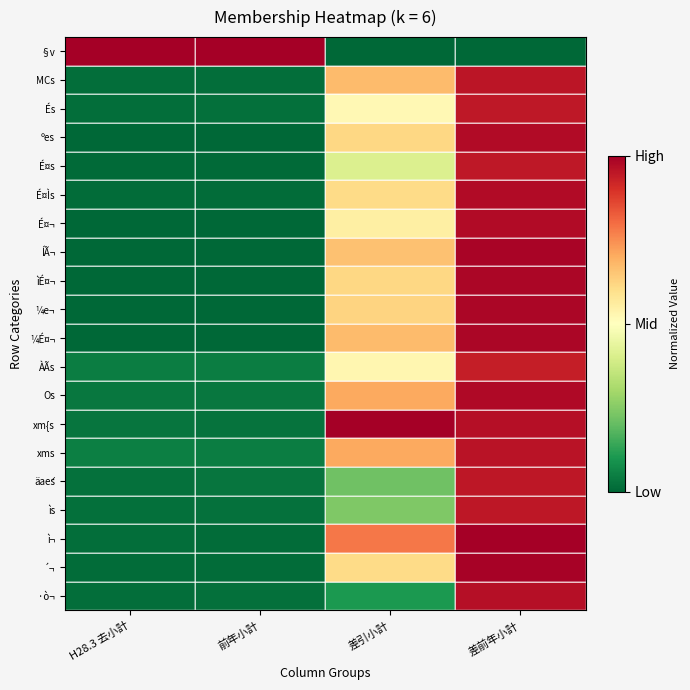

Reading left to right, extract all data points from this chart.

§v: H28.3 去小計=1.0	前年小計=1.0	差引小計=0.0	差前年小計=0.0
MCs: H28.3 去小計=0.0	前年小計=0.0	差引小計=0.7	差前年小計=1.0
És: H28.3 去小計=0.0	前年小計=0.0	差引小計=0.5	差前年小計=0.9
ºes: H28.3 去小計=0.0	前年小計=0.0	差引小計=0.6	差前年小計=1.0
É¤s: H28.3 去小計=0.0	前年小計=0.0	差引小計=0.4	差前年小計=0.9
É¤Ìs: H28.3 去小計=0.0	前年小計=0.0	差引小計=0.6	差前年小計=1.0
É¤¬: H28.3 去小計=0.0	前年小計=0.0	差引小計=0.6	差前年小計=1.0
ÍÃ¬: H28.3 去小計=0.0	前年小計=0.0	差引小計=0.7	差前年小計=1.0
ìÉ¤¬: H28.3 去小計=0.0	前年小計=0.0	差引小計=0.6	差前年小計=1.0
¼e¬: H28.3 去小計=0.0	前年小計=0.0	差引小計=0.6	差前年小計=1.0
¼É¤¬: H28.3 去小計=0.0	前年小計=0.0	差引小計=0.7	差前年小計=1.0
ÀÃs: H28.3 去小計=0.0	前年小計=0.0	差引小計=0.5	差前年小計=0.9
Os: H28.3 去小計=0.0	前年小計=0.0	差引小計=0.7	差前年小計=1.0
xm{s: H28.3 去小計=0.0	前年小計=0.0	差引小計=1.0	差前年小計=1.0
xms: H28.3 去小計=0.0	前年小計=0.0	差引小計=0.7	差前年小計=1.0
äaés: H28.3 去小計=0.0	前年小計=0.0	差引小計=0.2	差前年小計=0.9
ìs: H28.3 去小計=0.0	前年小計=0.0	差引小計=0.2	差前年小計=1.0
ì¬: H28.3 去小計=0.0	前年小計=0.0	差引小計=0.8	差前年小計=1.0
´¬: H28.3 去小計=0.0	前年小計=0.0	差引小計=0.6	差前年小計=1.0
·ò¬: H28.3 去小計=0.0	前年小計=0.0	差引小計=0.1	差前年小計=1.0